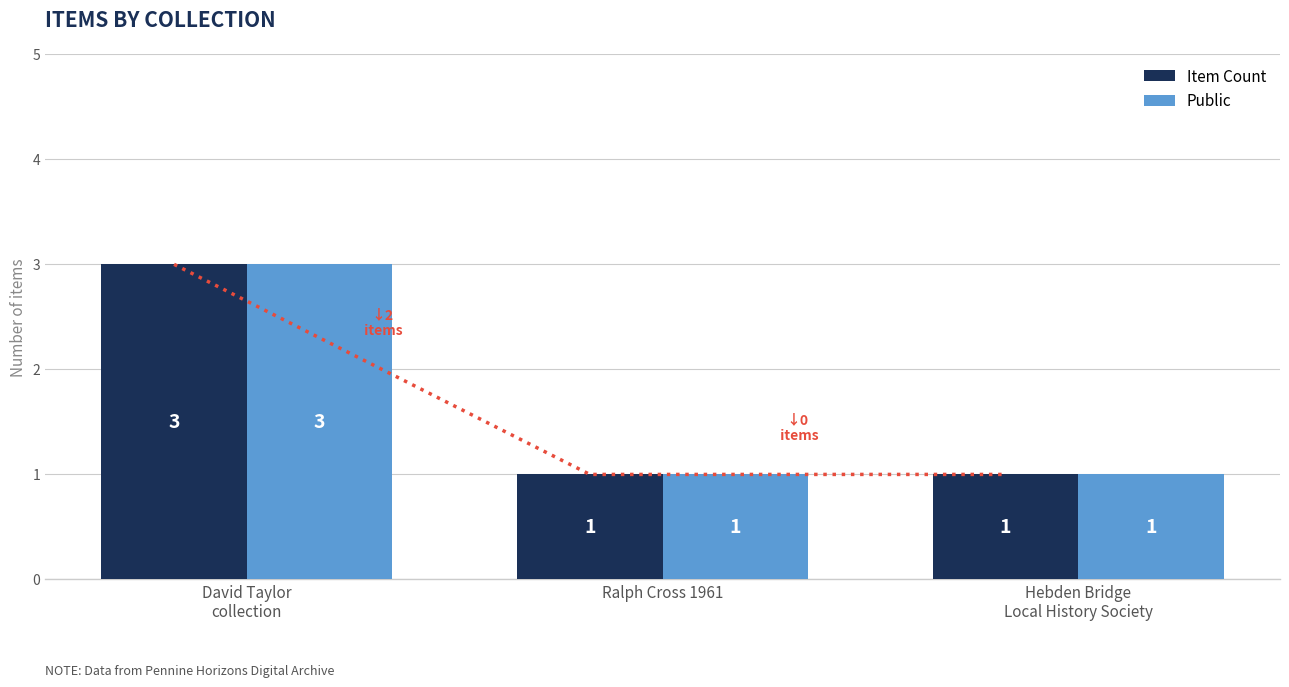

Reading left to right, extract all data points from this chart.

Item Count: David Taylor
collection=3	Ralph Cross 1961=1	Hebden Bridge
Local History Society=1
Public: David Taylor
collection=3	Ralph Cross 1961=1	Hebden Bridge
Local History Society=1